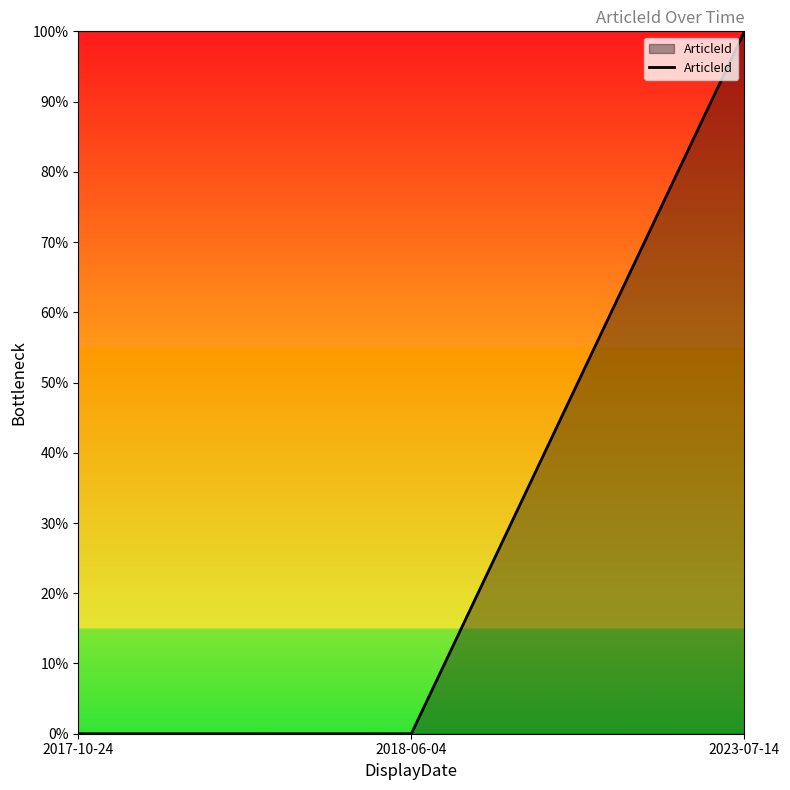

What is the greatest value displayed?

100.0